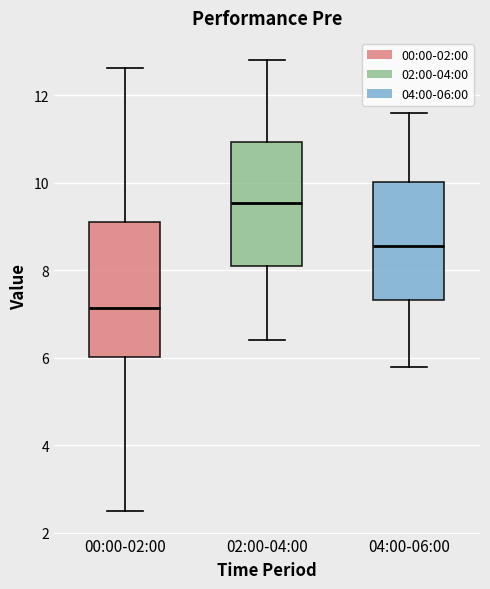

Reading left to right, read every box against the y-axis: the position of its median line, the range the box covers, and the ends of its whiskers. The values are not printed on the chart, so give them approximately, as read against the axis.

00:00-02:00: median 7.2, box 6.0 to 9.2, whiskers 2.6 to 12.6
02:00-04:00: median 9.6, box 8.0 to 11.0, whiskers 6.4 to 12.8
04:00-06:00: median 8.6, box 7.4 to 10.0, whiskers 5.8 to 11.6